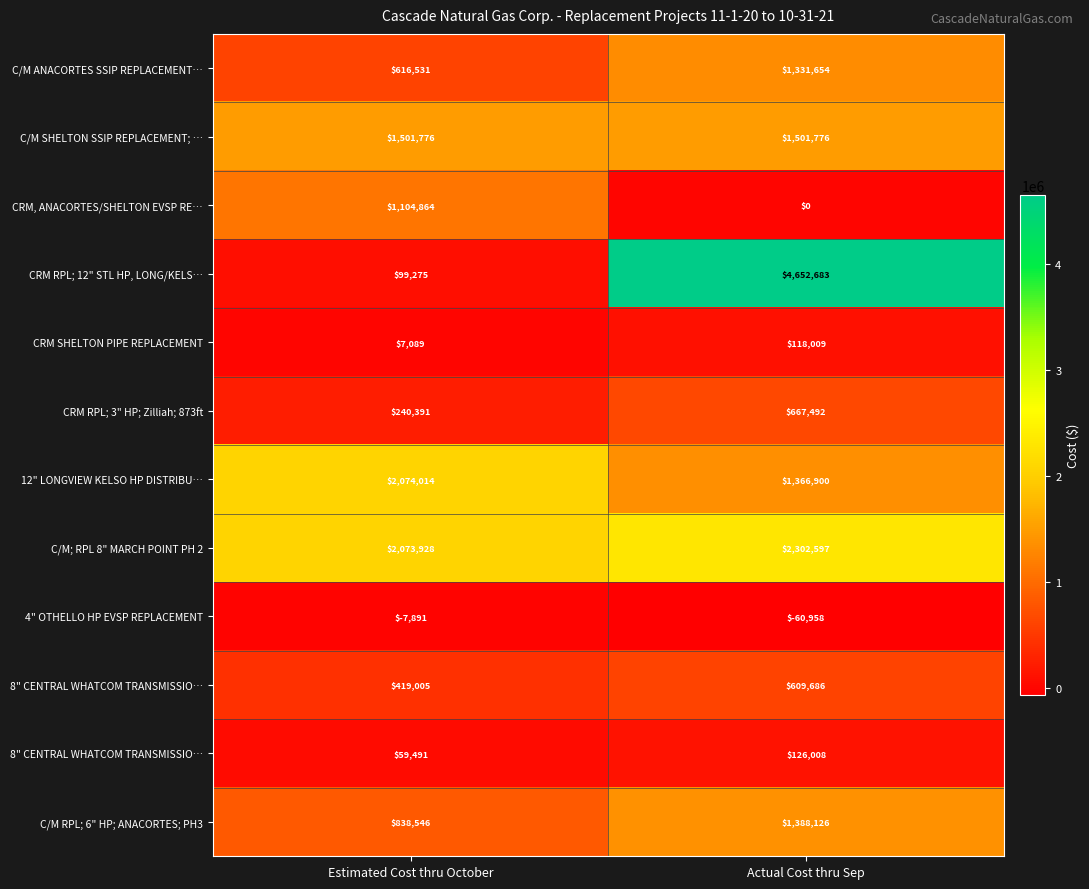

At which category is the sum across all series the highest?

Actual Cost thru Sep